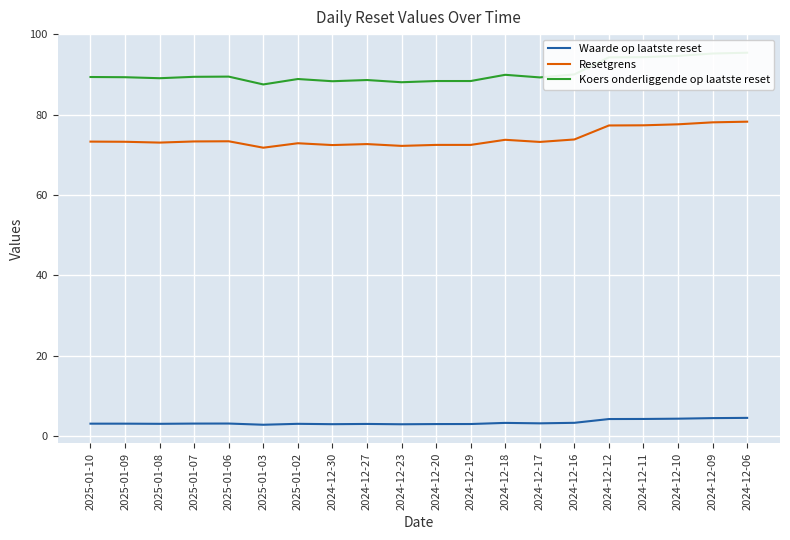

At which label does Resetgrens reach its minimum?

2025-01-03